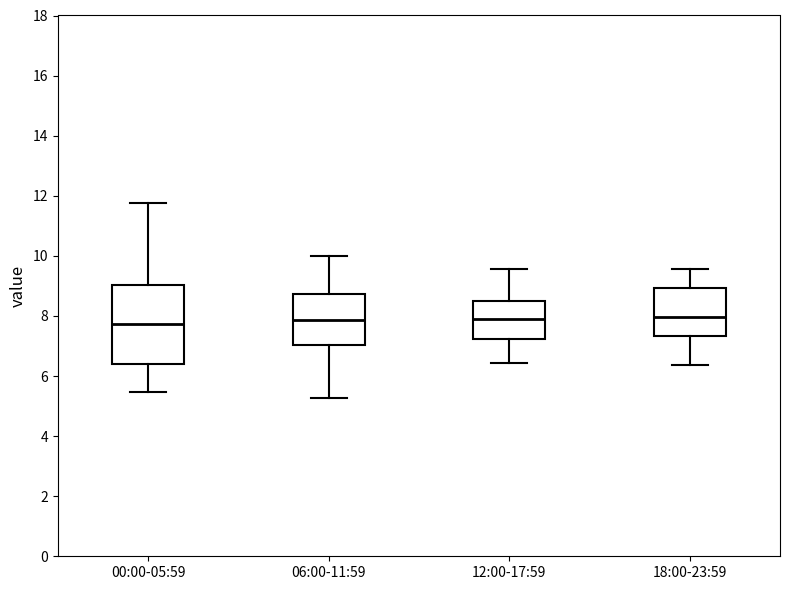

Reading left to right, transcribe this box plot: for each box, give where its median line is, the range the box spans, and where its two whiskers end, as read against the y-axis. The values are not printed on the chart, so give them approximately, as read against the axis.

00:00-05:59: median 7.8, box 6.4 to 9.0, whiskers 5.4 to 11.8
06:00-11:59: median 7.8, box 7.0 to 8.8, whiskers 5.2 to 10.0
12:00-17:59: median 8.0, box 7.2 to 8.6, whiskers 6.4 to 9.6
18:00-23:59: median 8.0, box 7.4 to 9.0, whiskers 6.4 to 9.6